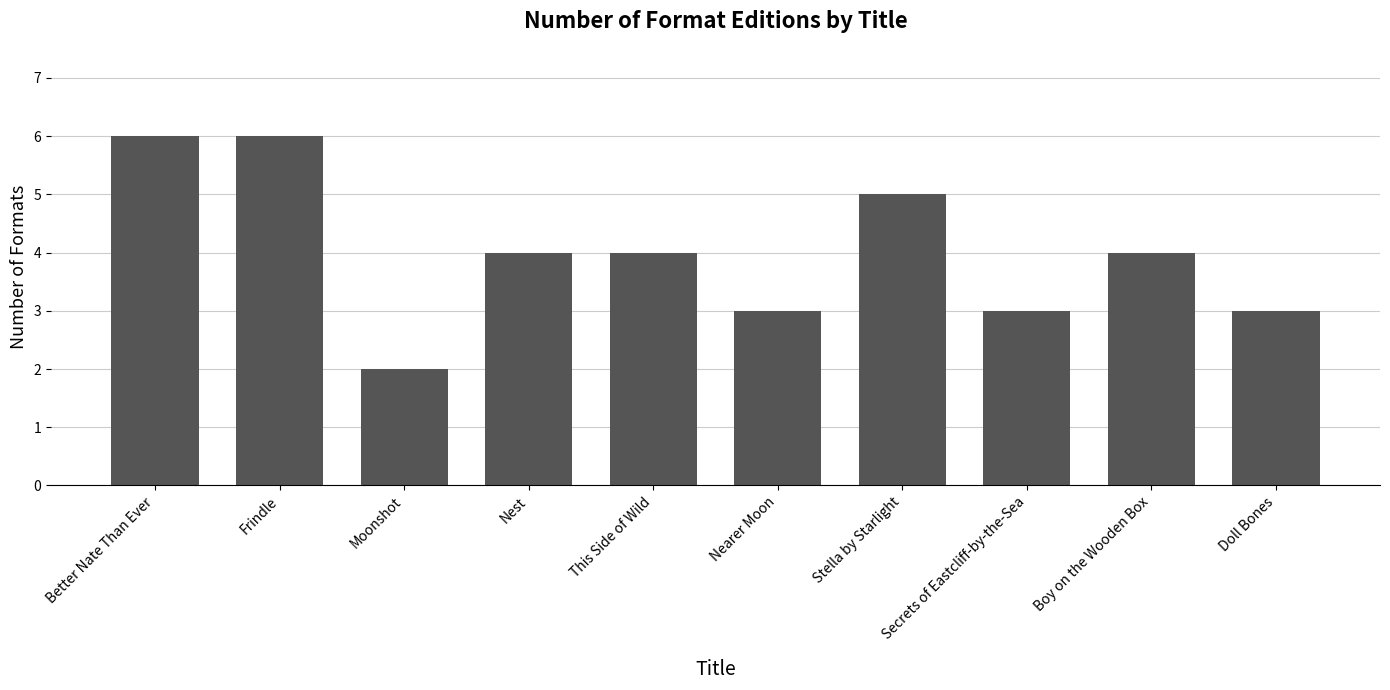

What is the approximate value at Nearer Moon?

3